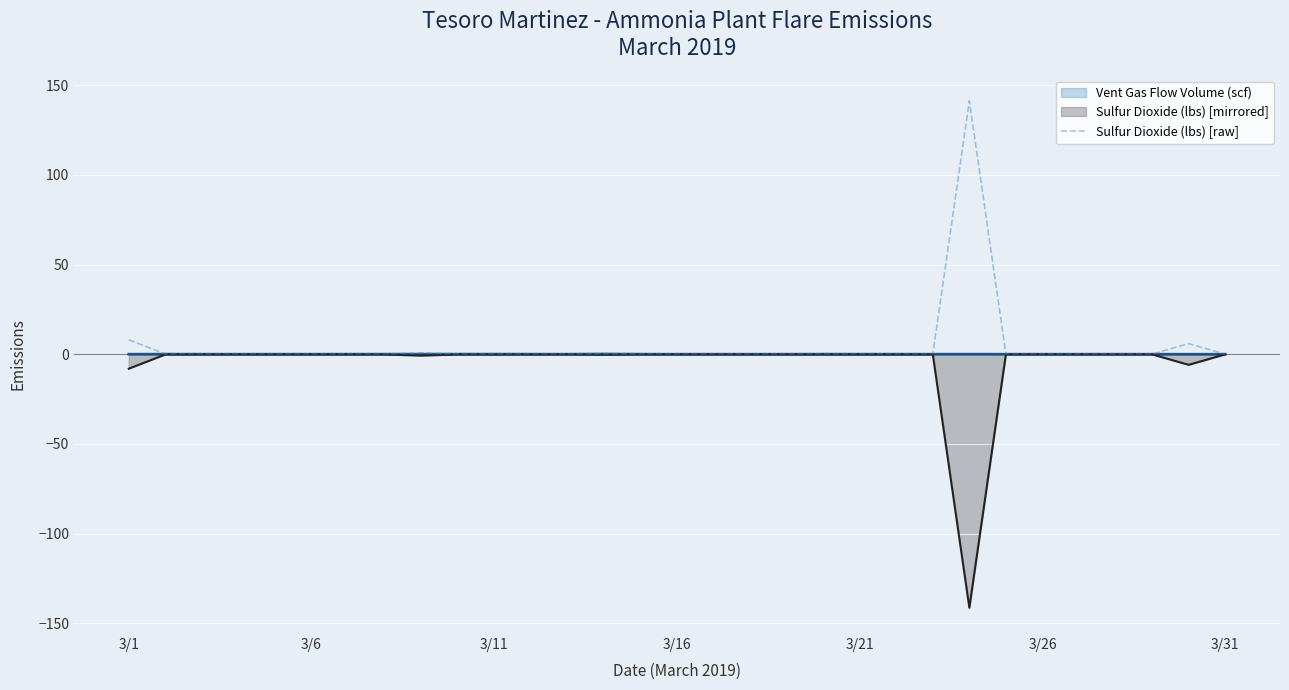

Is it true that the value at 3/26 is 0.1?

False